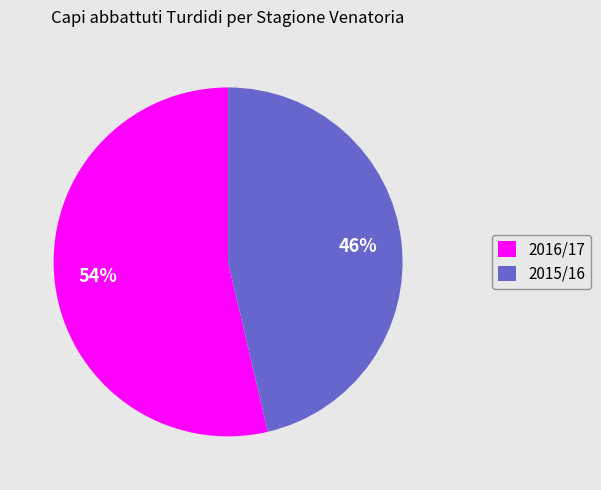

Which has a higher value, 2015/16 or 2016/17?

2016/17